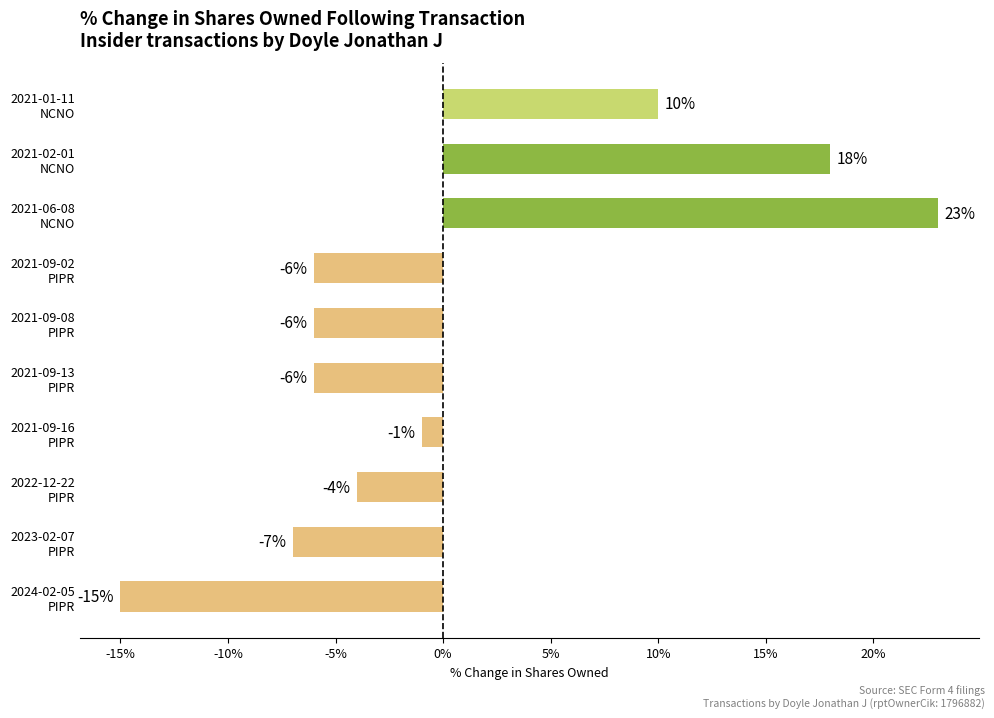

What is the greatest value displayed?

23